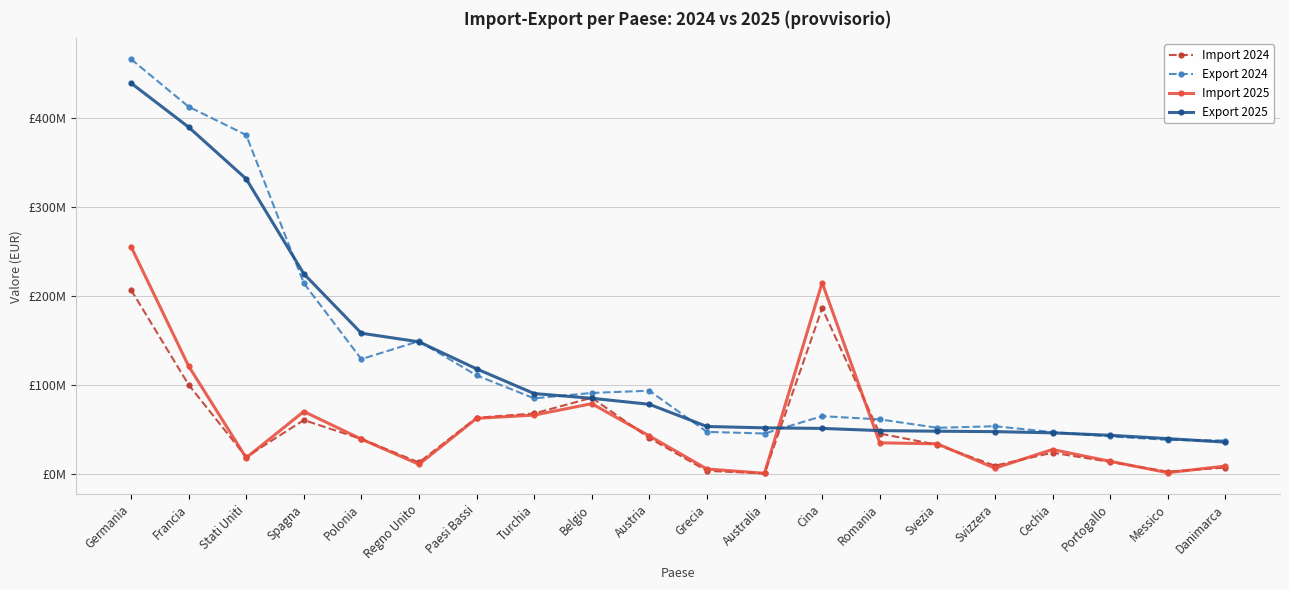

List the labels in order of Import 2024 value, largest first.

Germania, Cina, Francia, Belgio, Turchia, Paesi Bassi, Spagna, Romania, Austria, Polonia, Svezia, Cechia, Stati Uniti, Portogallo, Regno Unito, Svizzera, Danimarca, Grecia, Messico, Australia